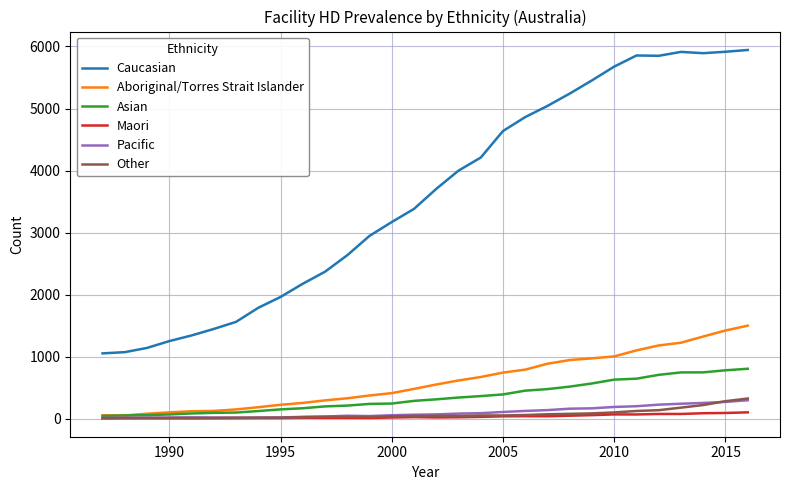

True or false: Caucasian and Maori intersect in this chart.

False